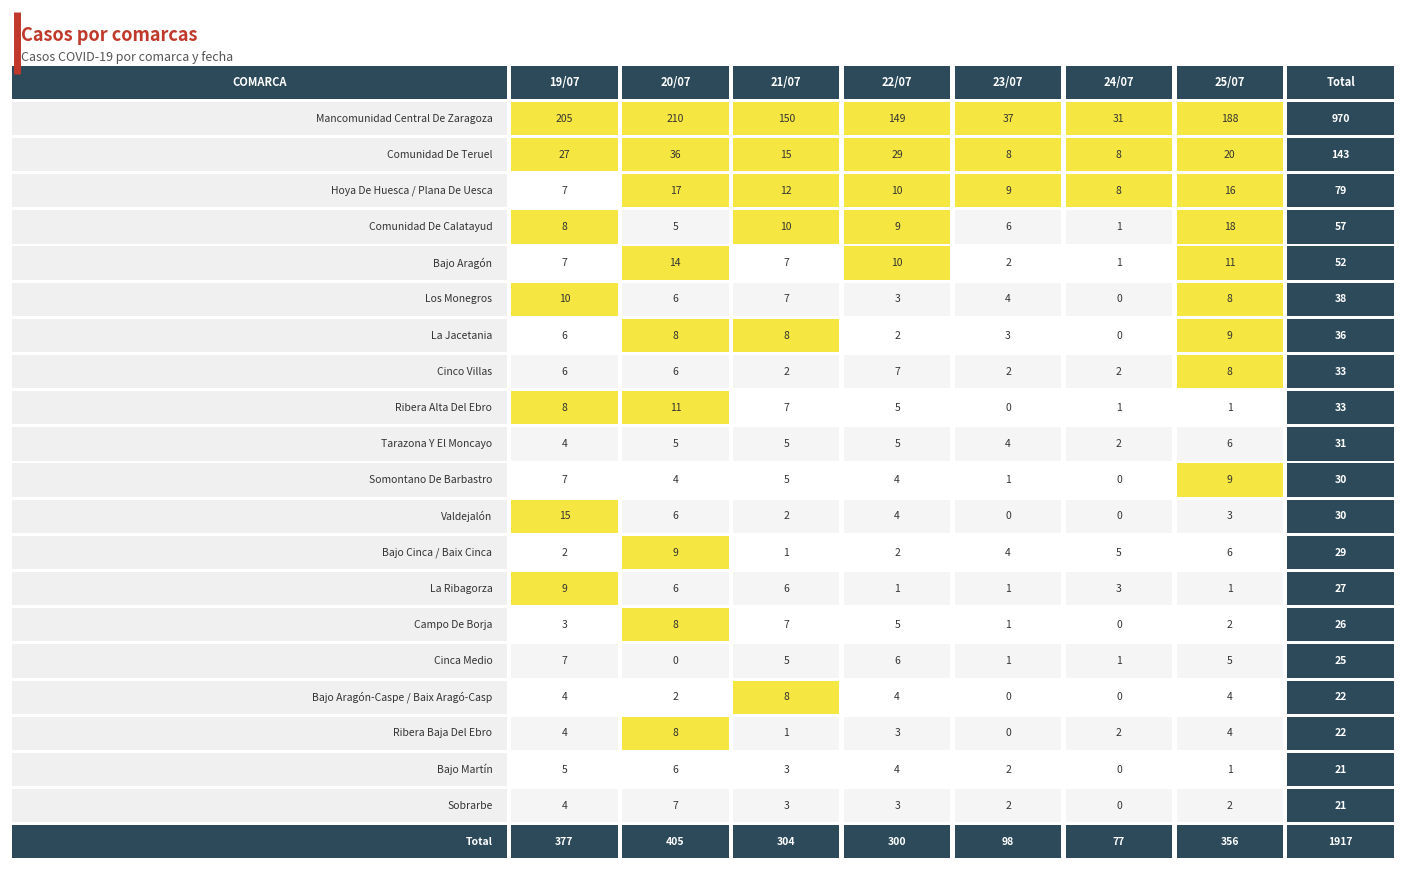

Rank the series at Comunidad De Teruel from lowest to highest value.

Cinca Medio, Bajo Aragón-Caspe / Baix Aragó-Casp, Somontano De Barbastro, Comunidad De Calatayud, Tarazona Y El Moncayo, Los Monegros, Cinco Villas, Valdejalón, La Ribagorza, Bajo Martín, Sobrarbe, La Jacetania, Campo De Borja, Ribera Baja Del Ebro, Bajo Cinca / Baix Cinca, Ribera Alta Del Ebro, Bajo Aragón, Hoya De Huesca / Plana De Uesca, Comunidad De Teruel, Mancomunidad Central De Zaragoza, Total